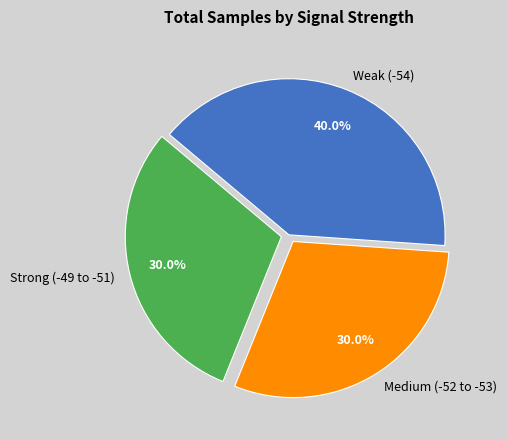

Is Strong (-49 to -51) the majority of the pie?

No